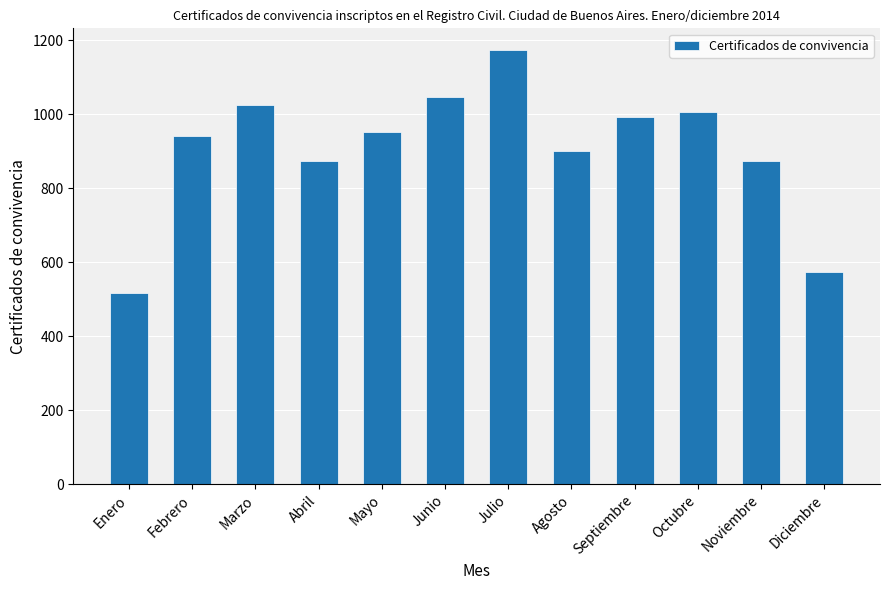

Approximately how many times larger is the value at Febrero compared to Marzo?

0.9